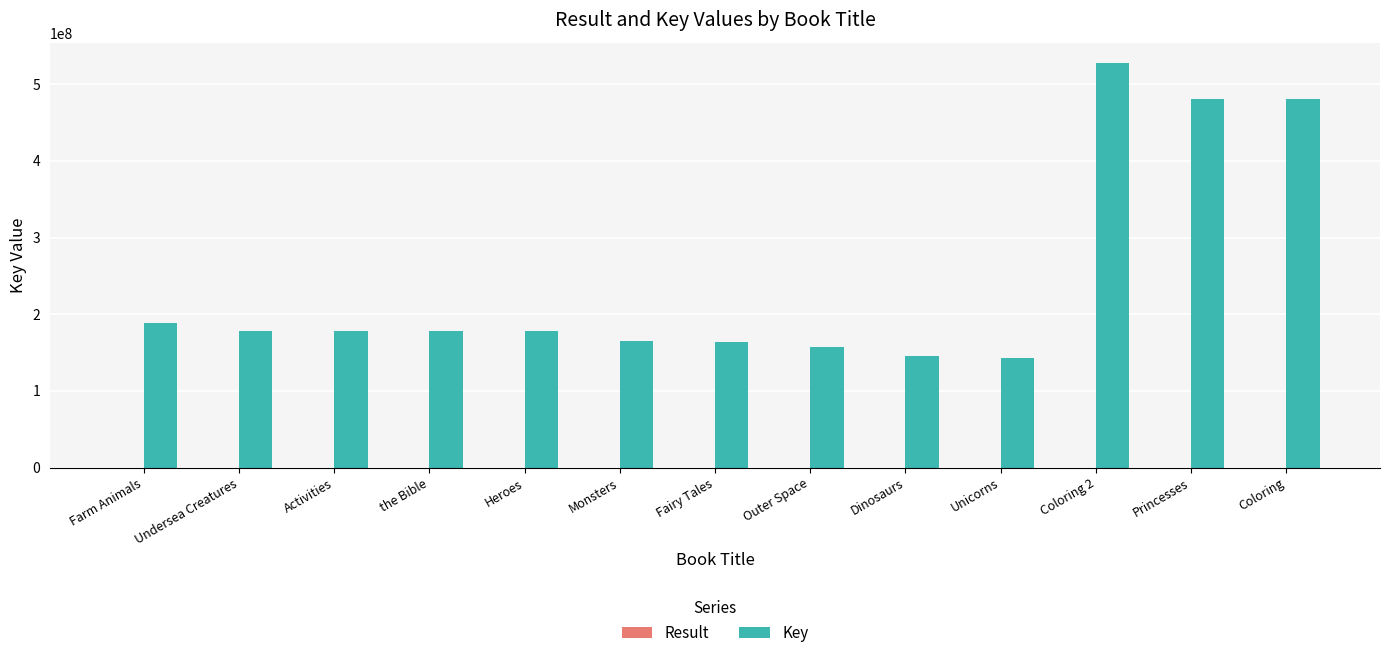

At which category is the sum across all series the highest?

Coloring 2